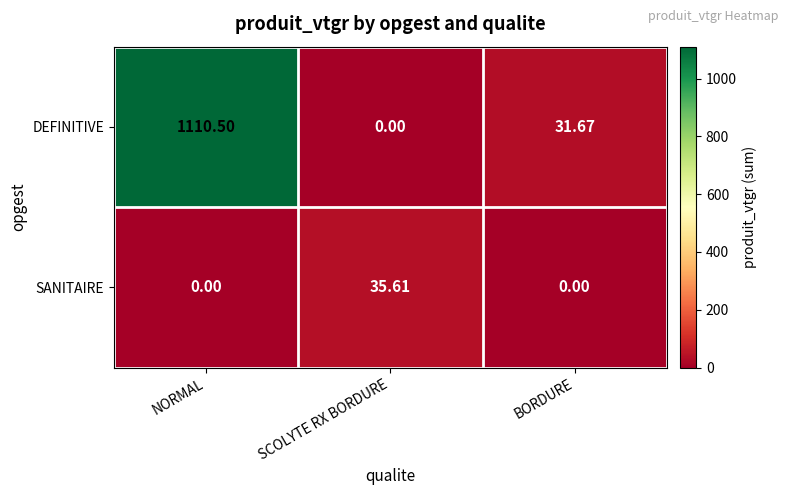

Which series has the largest total across all categories?

DEFINITIVE